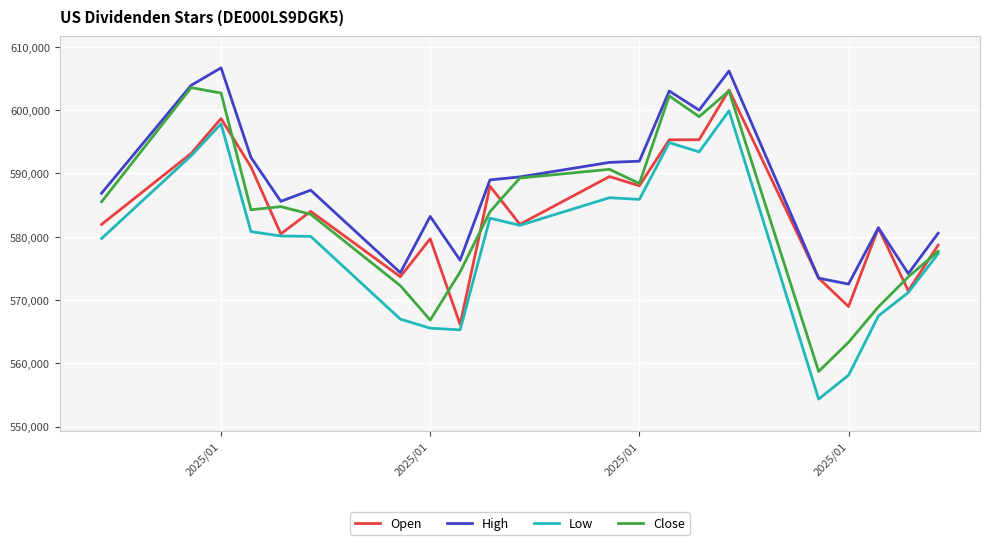

What is the minimum value shown in the chart?

554355